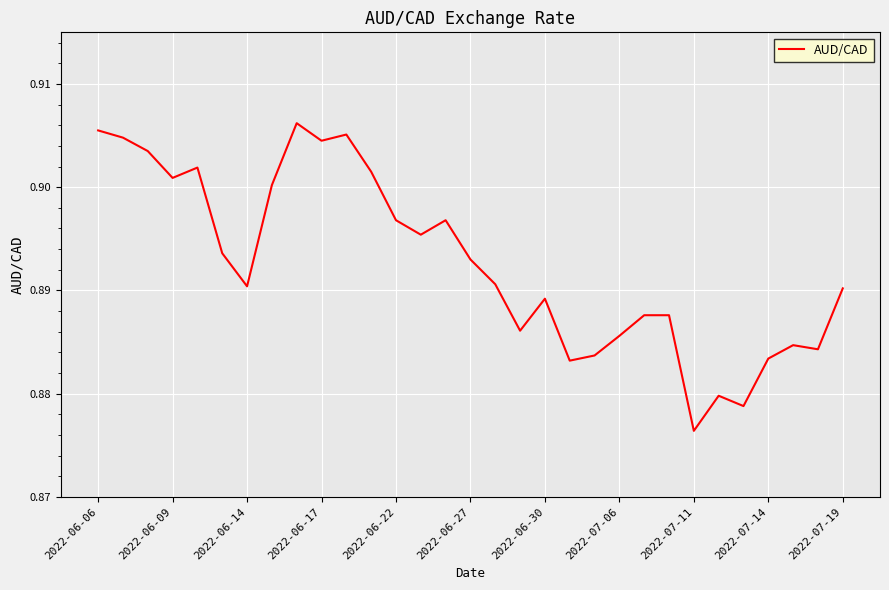

What is the value of the 11th point from the left?

0.9